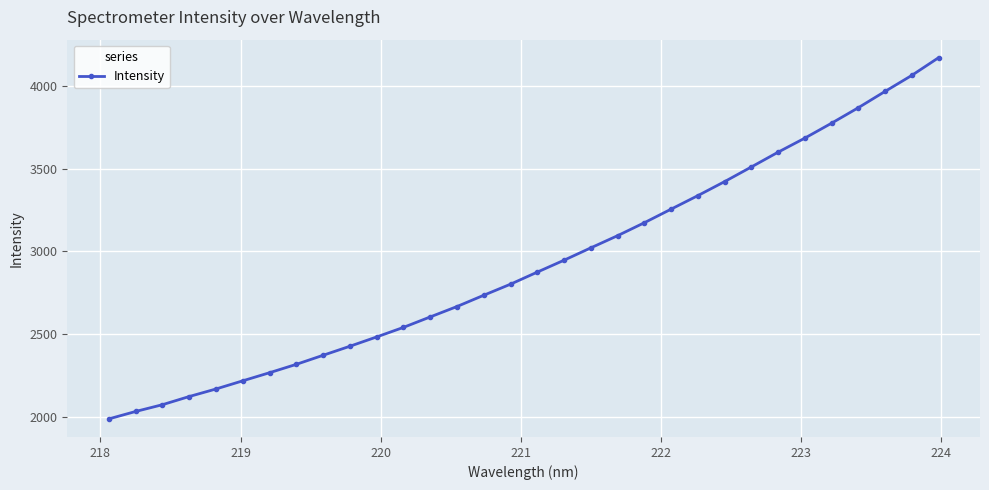

What is the greatest value displayed?

4172.5